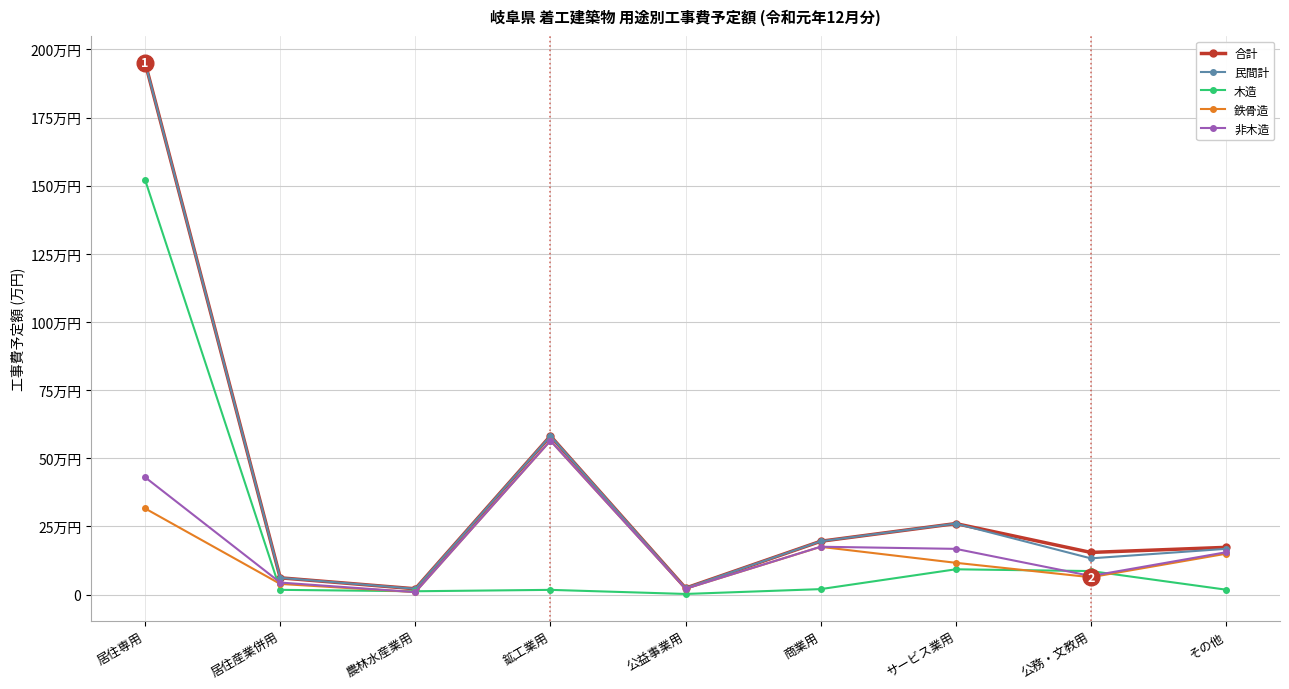

What are all the series names shown in the legend?

合計, 民間計, 木造, 鉄骨造, 非木造